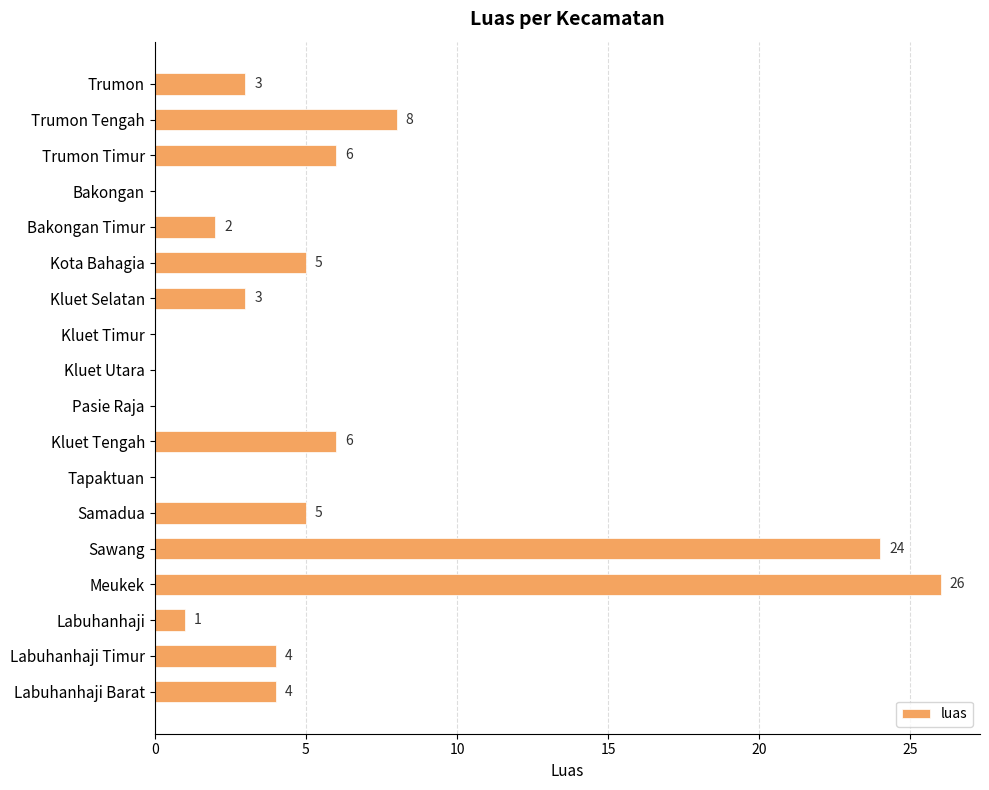

True or false: the data shows 4 at Labuhanhaji Barat.

True